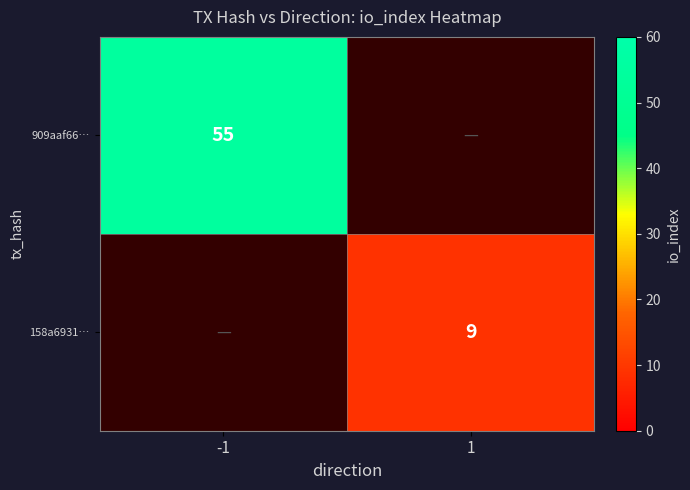

Is the value of 158a6931… at 1 greater than the value of 909aaf66… at -1?

No